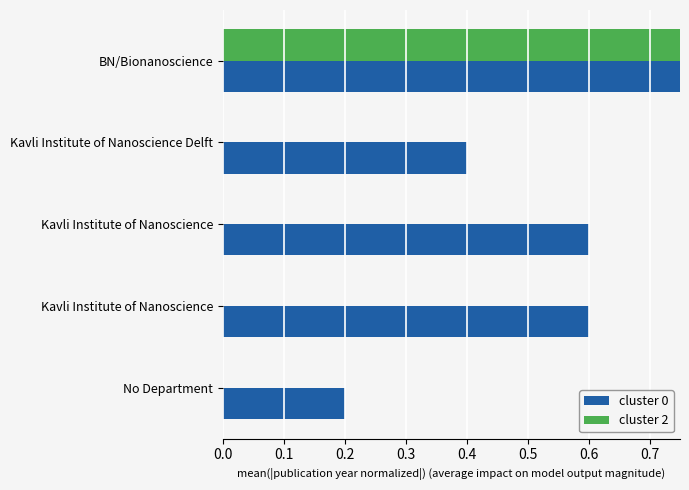

What is the difference between the second highest and second lowest values in the cluster 0 series?

0.2